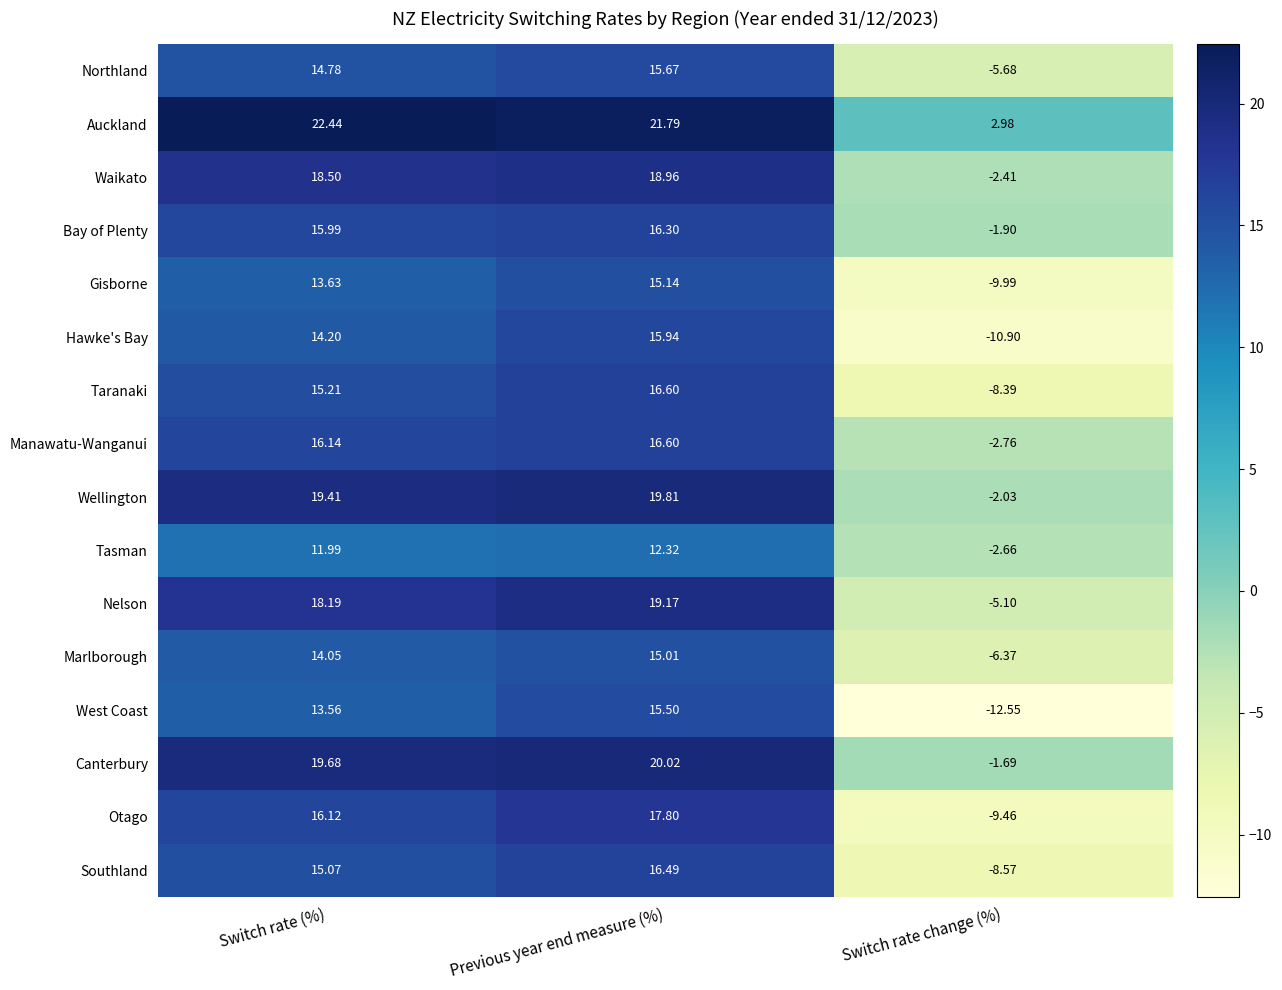

At Switch rate change (%), list the series in order from largest to smallest.

Auckland, Canterbury, Bay of Plenty, Wellington, Waikato, Tasman, Manawatu-Wanganui, Nelson, Northland, Marlborough, Taranaki, Southland, Otago, Gisborne, Hawke's Bay, West Coast